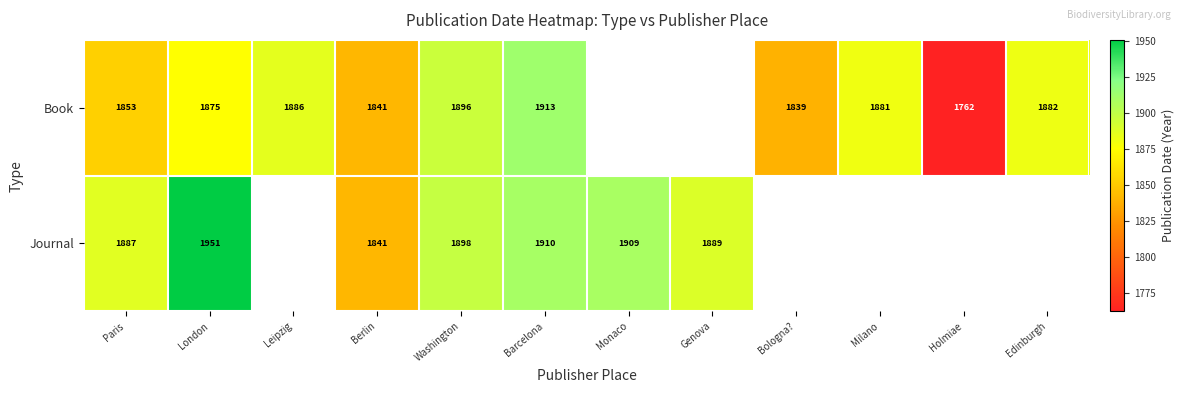

What is the spread (max minus min) of values at Paris?

34